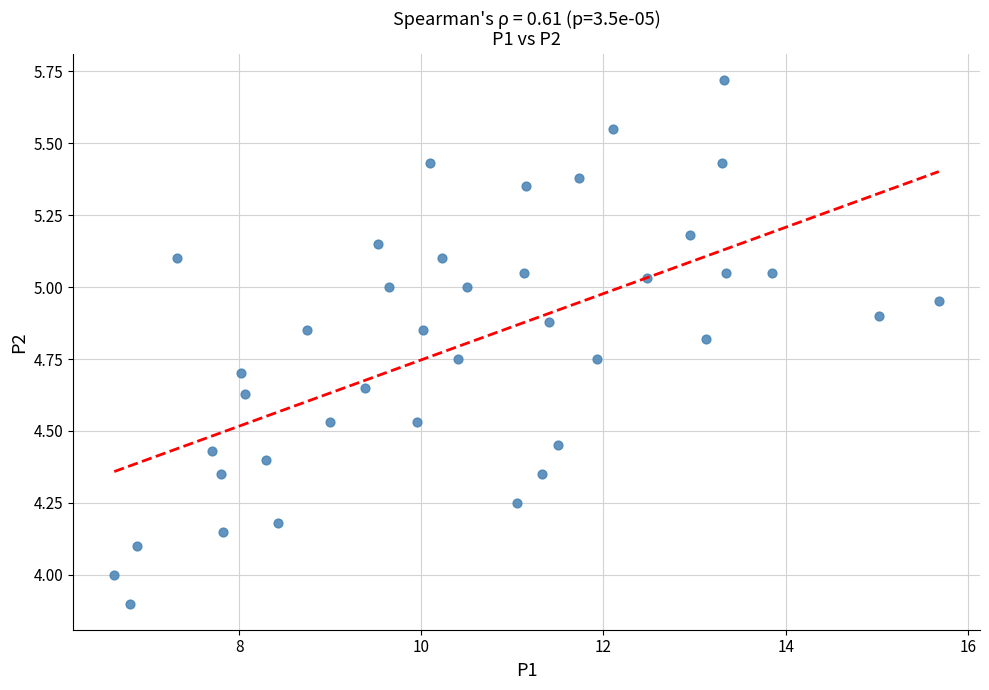

What is the range of Y values (max minus min)?

1.8